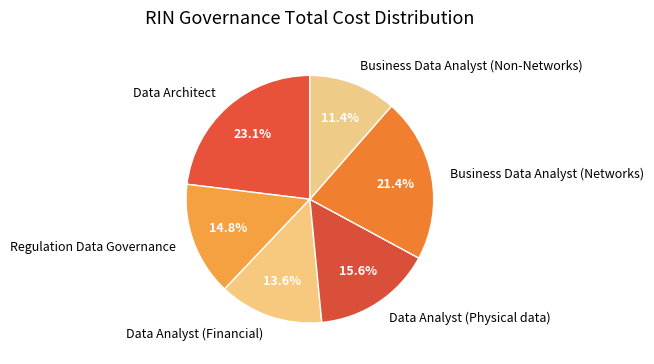

Which slice is the smallest?

Business Data Analyst (Non-Networks)